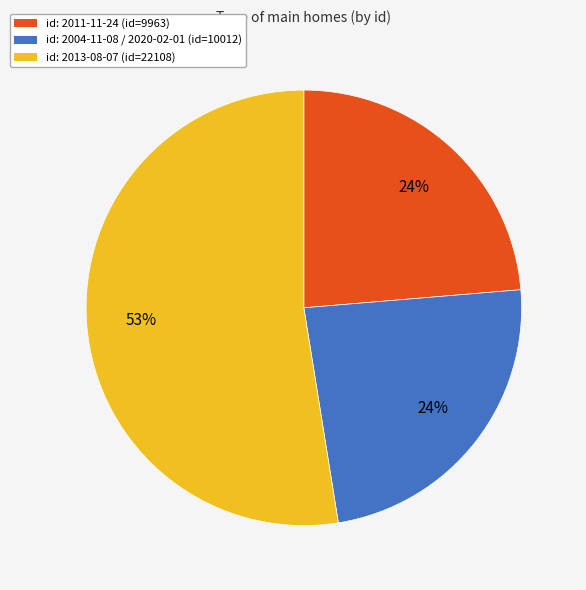

To the nearest percent, what is the average slice percentage?

33%